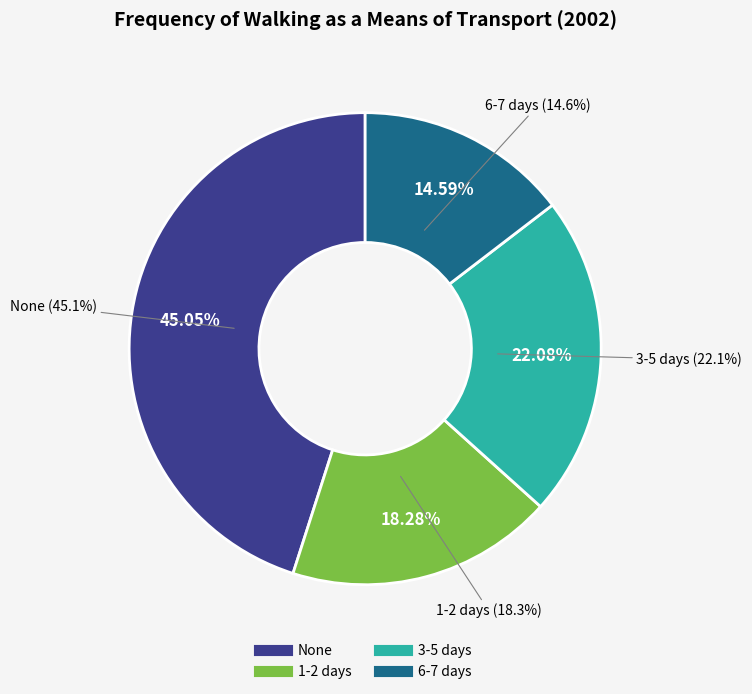

How many segments does this pie chart have?

4